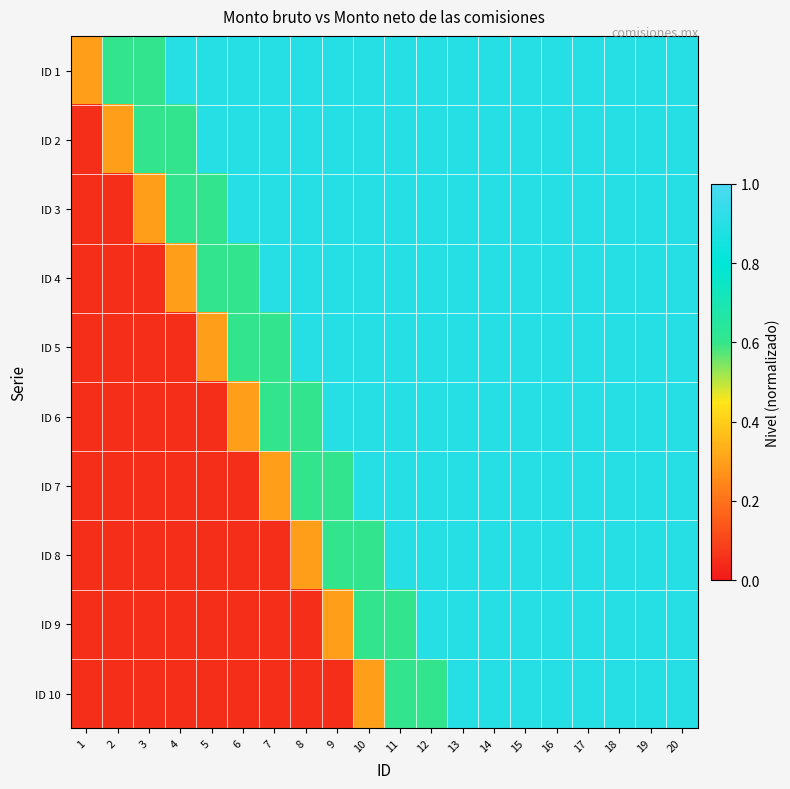

Which series has the largest total across all categories?

ID 1